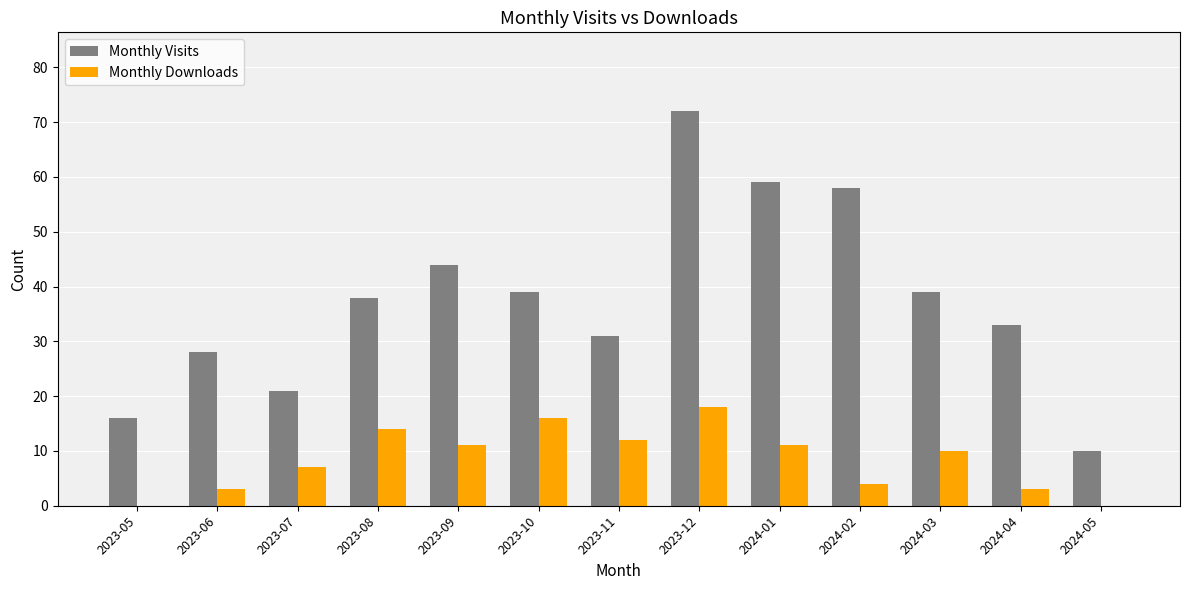

What is the sum of the Monthly Downloads values at 2023-08 and 2023-06?

17